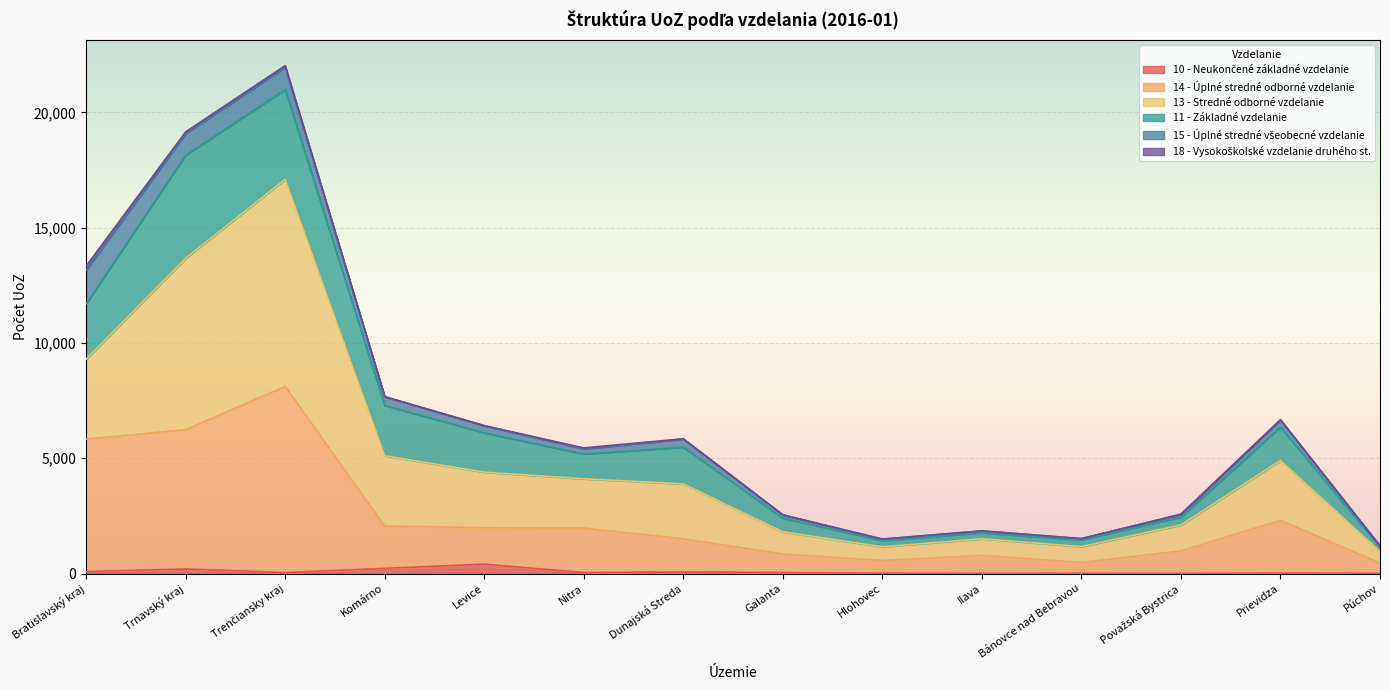

What is the label of the 1st point from the right?

Púchov